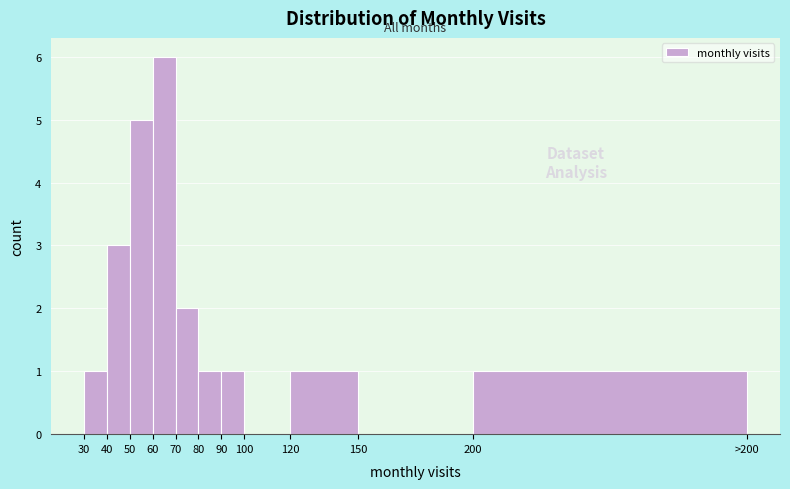

Reading right to left, list all the values displayed in this chart.

200=1	150=0	120=1	100=0	90=1	80=1	70=2	60=6	50=5	40=3	30=1